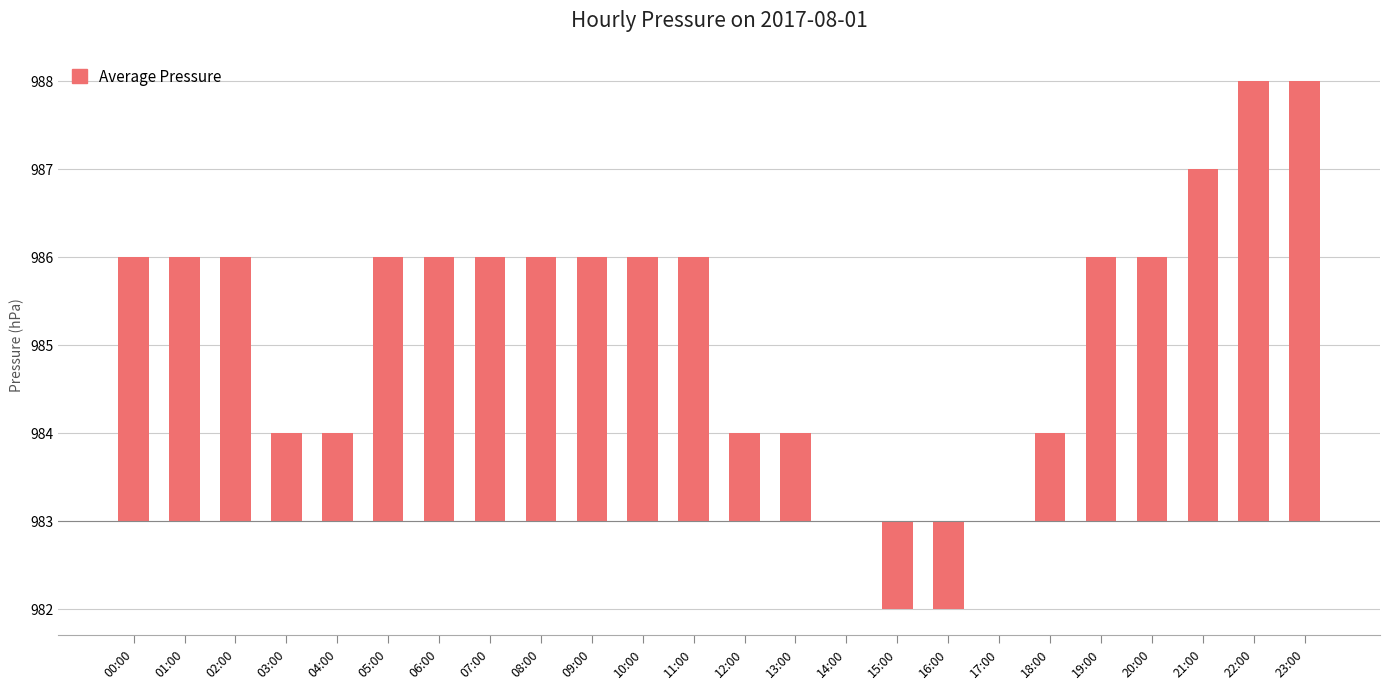

Are the bars horizontal?

No